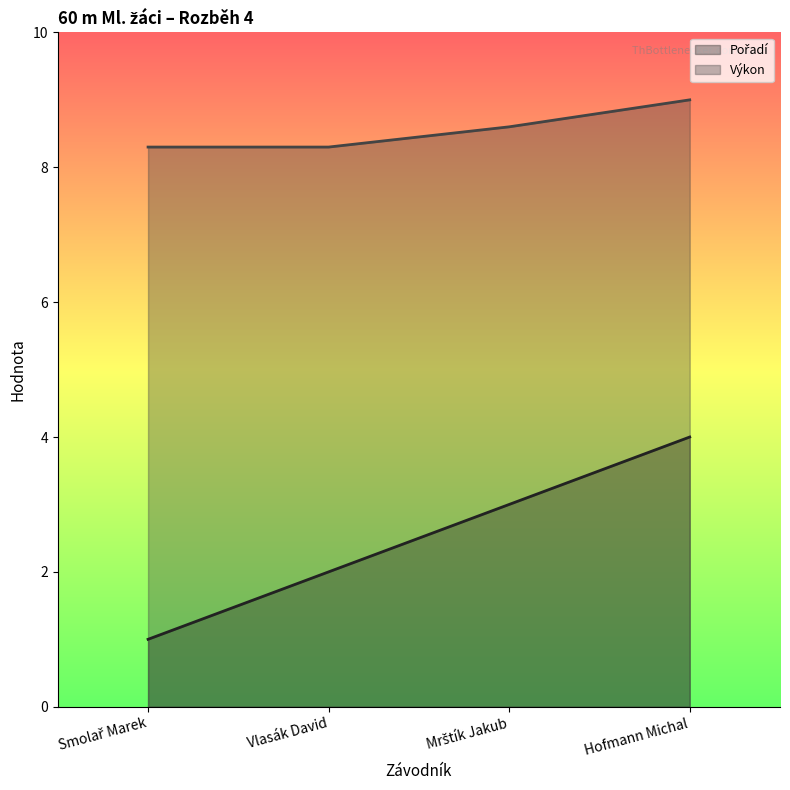

Reading left to right, extract all data points from this chart.

Pořadí: Smolař Marek=1.0	Vlasák David=2.0	Mrštík Jakub=3.0	Hofmann Michal=4.0
Výkon: Smolař Marek=8.3	Vlasák David=8.3	Mrštík Jakub=8.6	Hofmann Michal=9.0